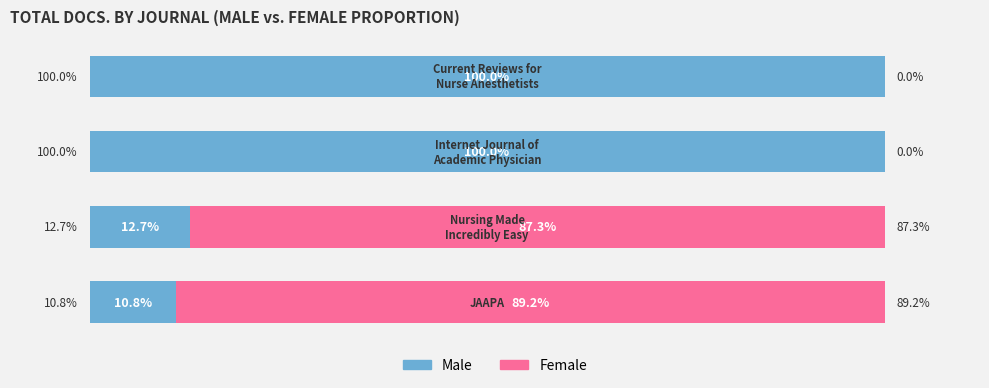

What are all the series names shown in the legend?

Male, Female